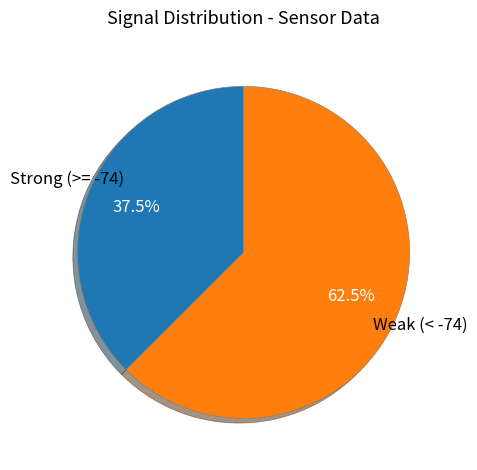

Which category has the biggest portion of the pie?

Weak (< -74)